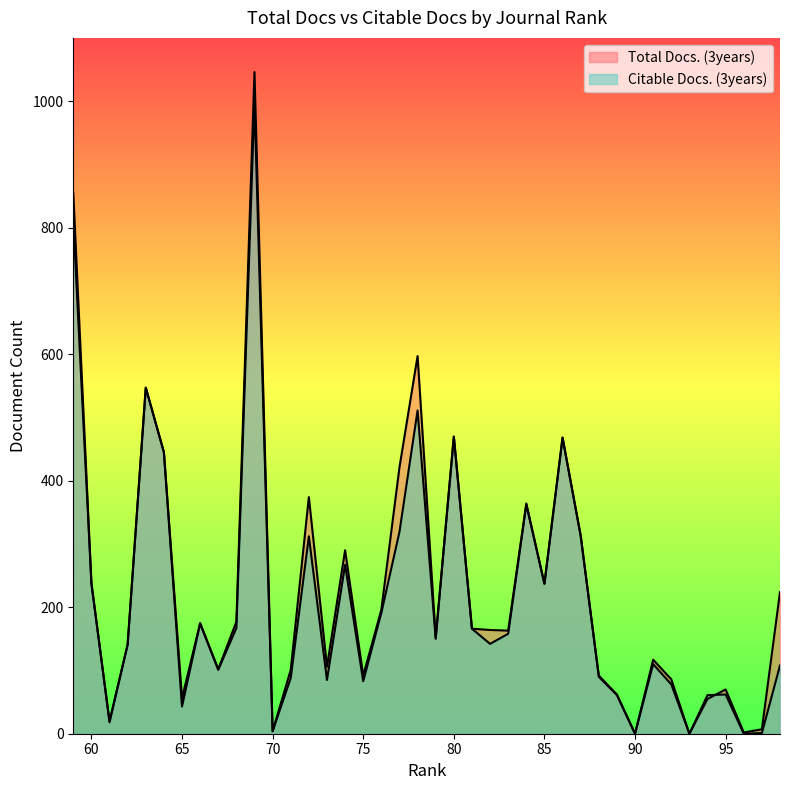

In Total Docs. (3years), how many points are higher than both neighbors (excluding endpoints)?

11